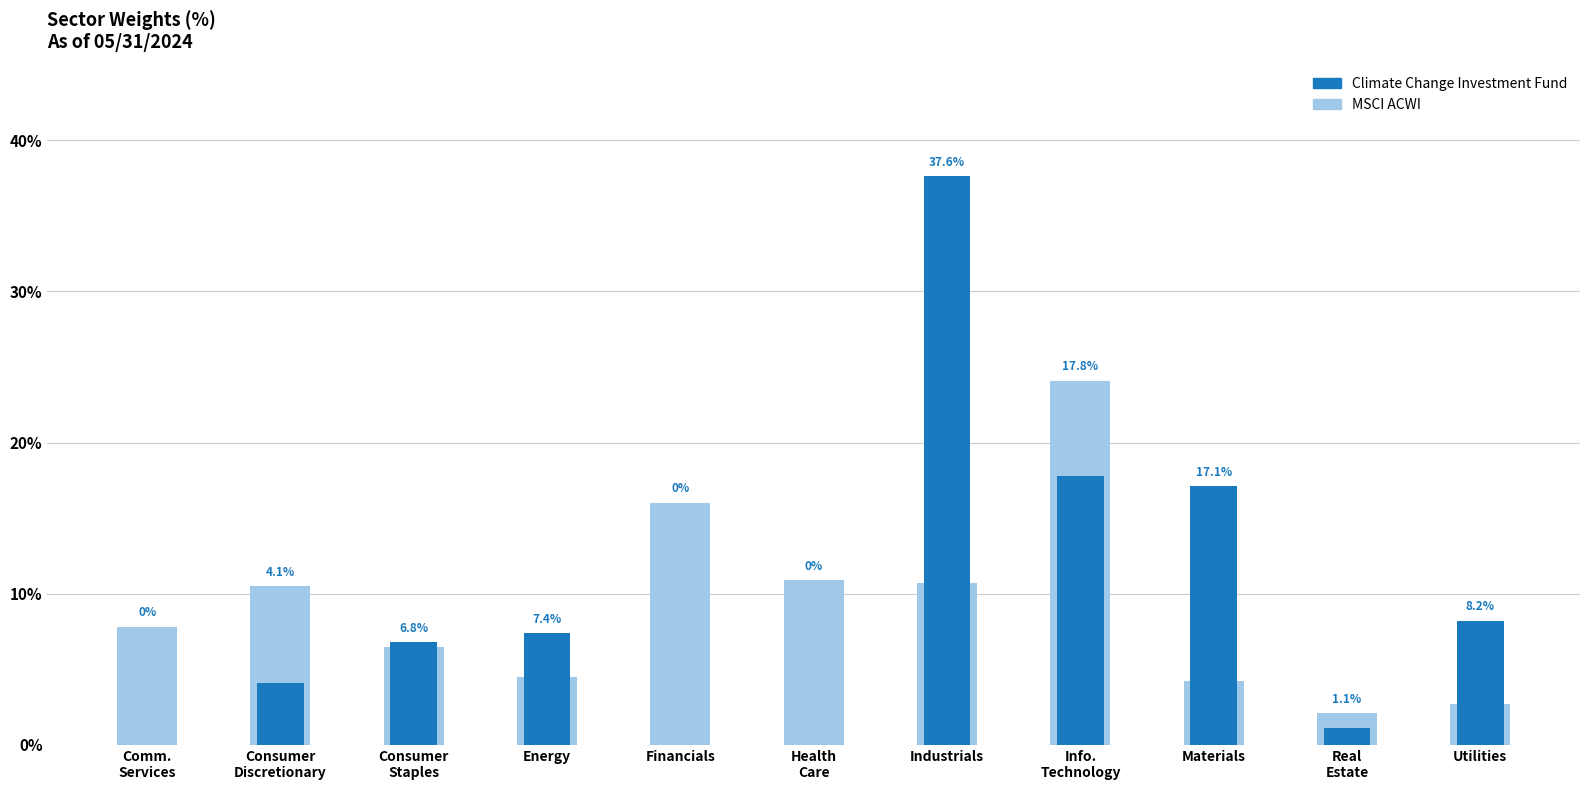

Rank the series by their average value, from highest to lowest.

Climate Change Investment Fund, MSCI ACWI